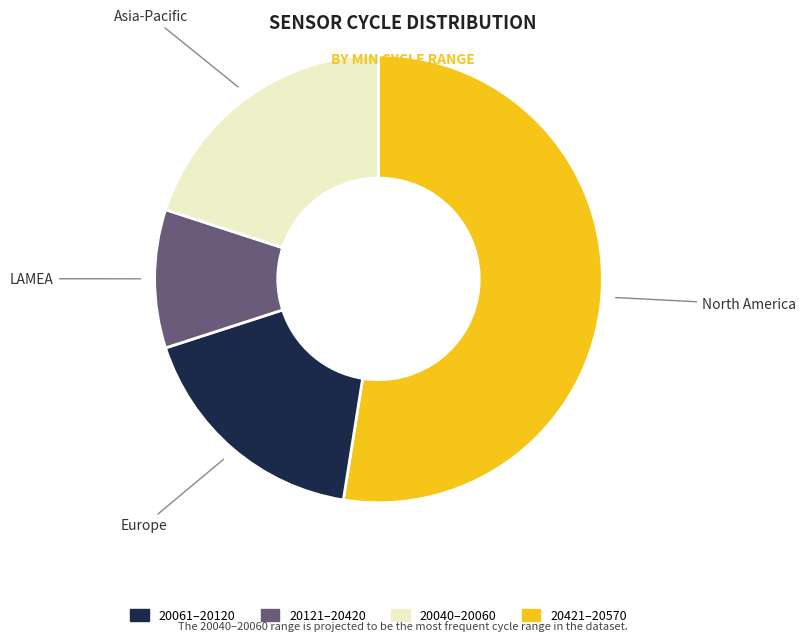

Is there any slice that represents more than half of the pie?

Yes